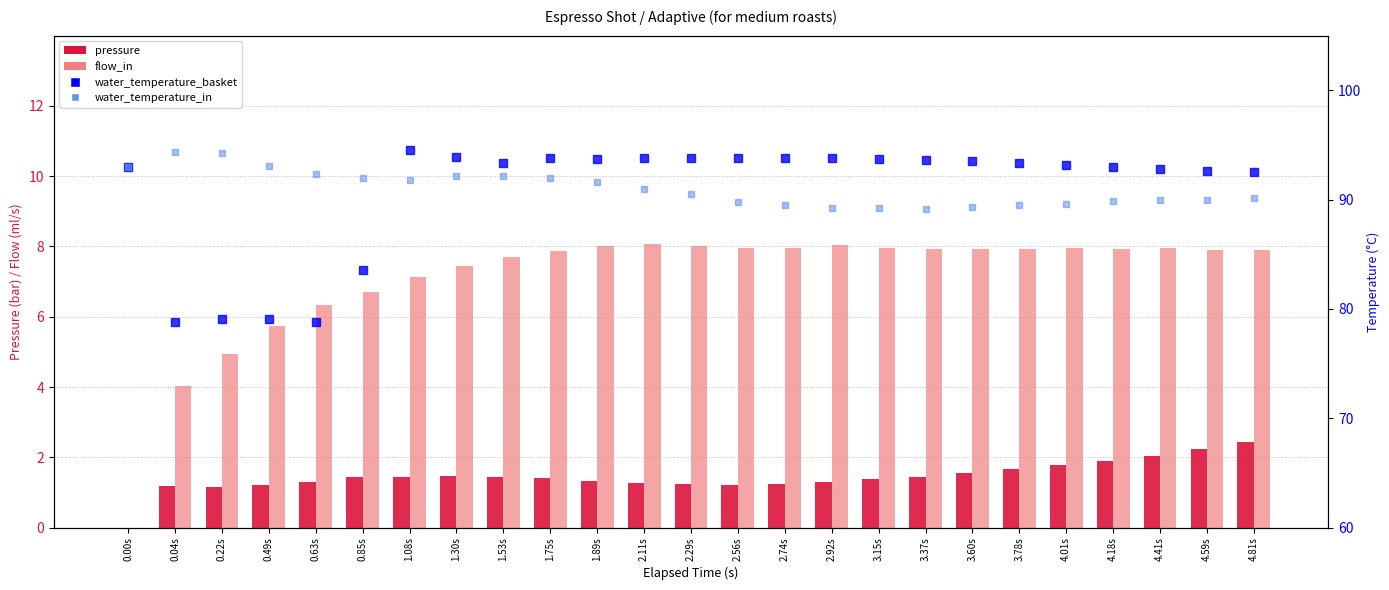

At how many categories does at least one series exceed 26?

25